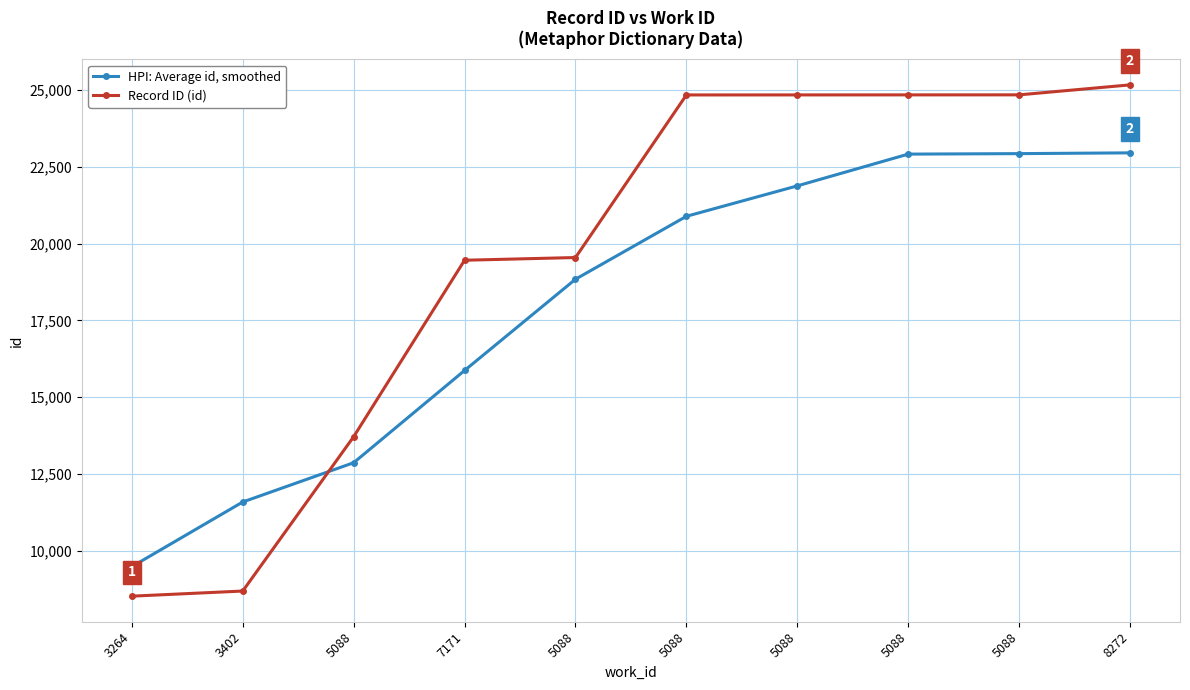

What are all the series names shown in the legend?

HPI: Average id, smoothed, Record ID (id)